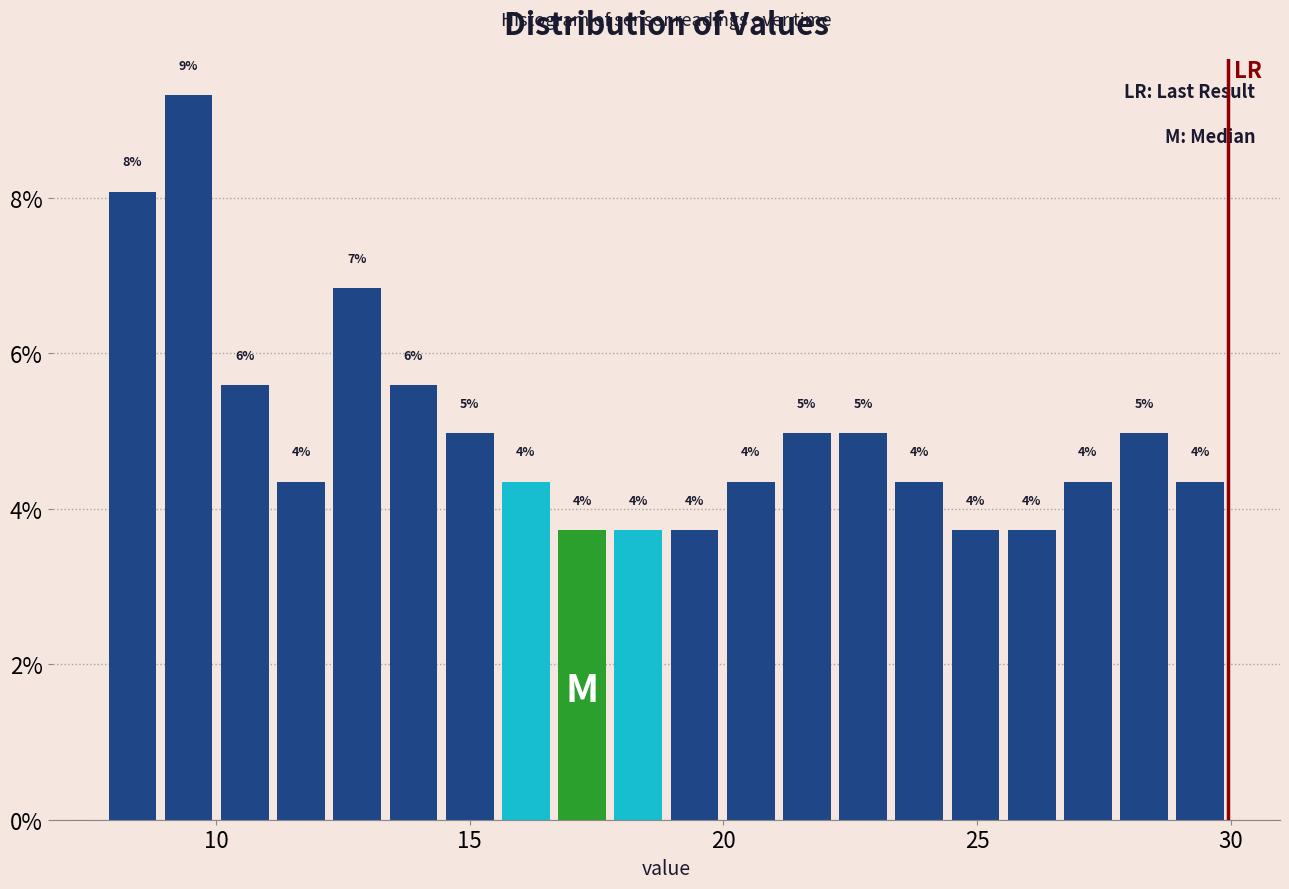

Around what value on the x-axis is the tallest bar? Give the approximate position of its centre, as read against the axis.

9.5